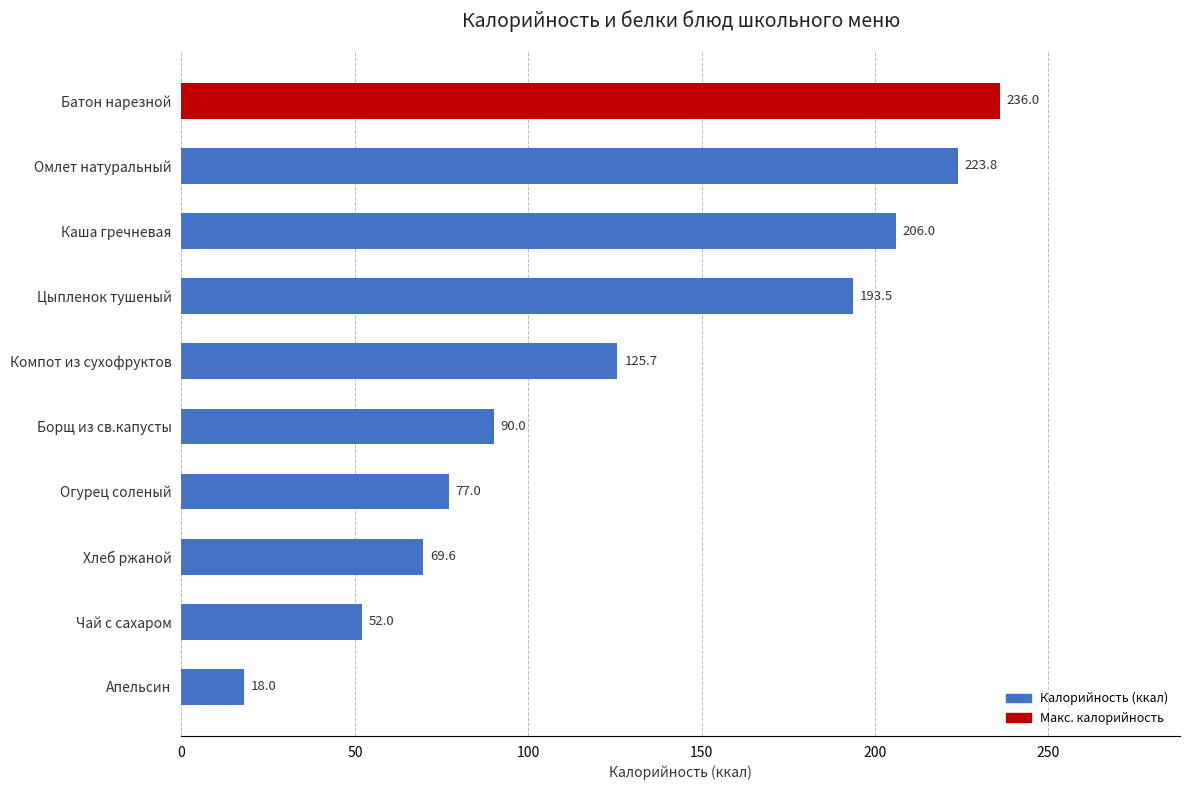

What is the greatest value displayed?

236.0